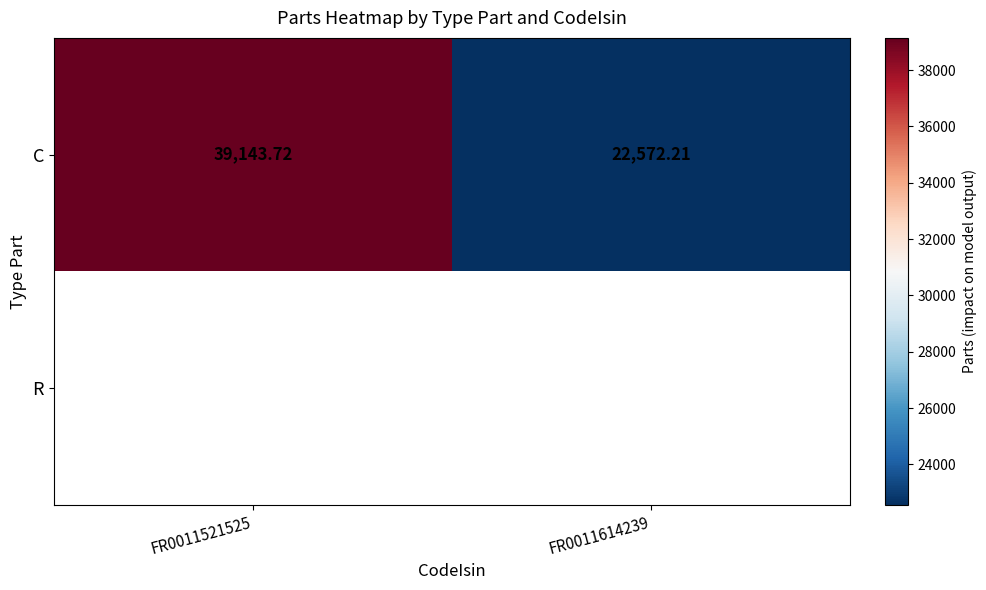

At which category does the chart reach its minimum across all series?

FR0011614239